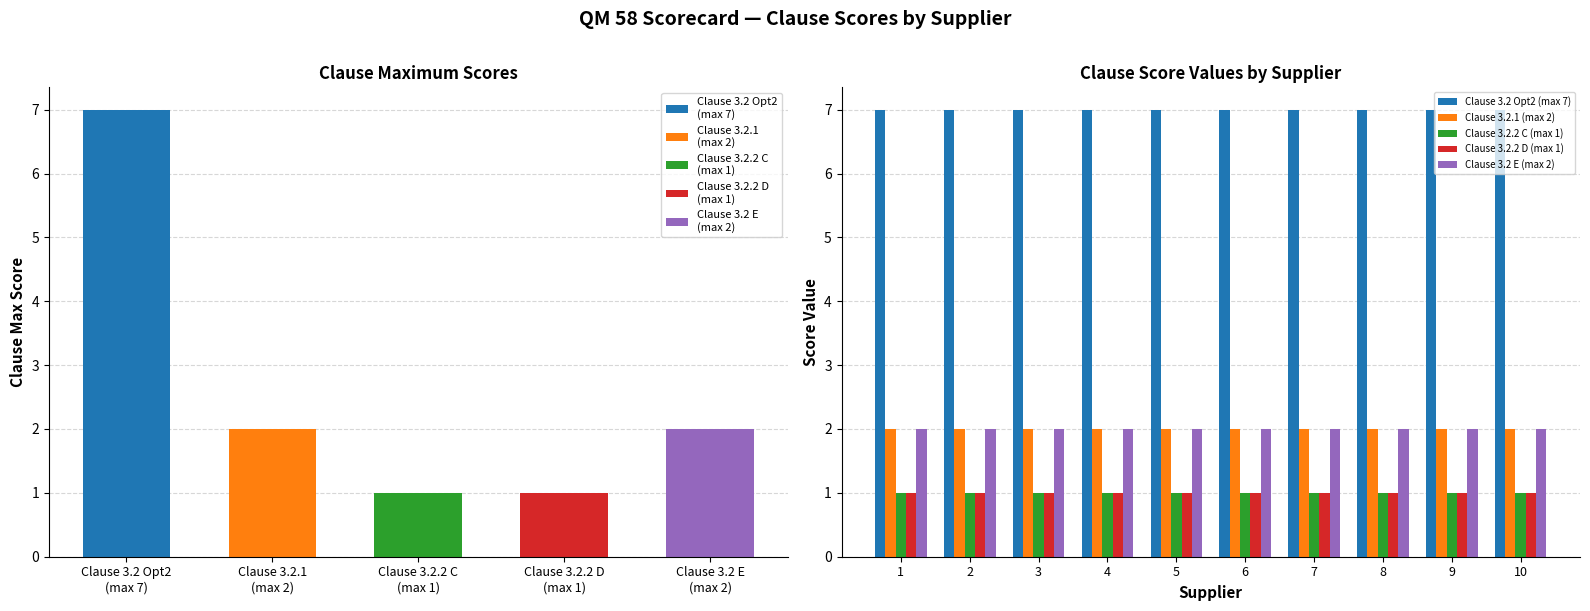

What is the total value across all series at 1?

13